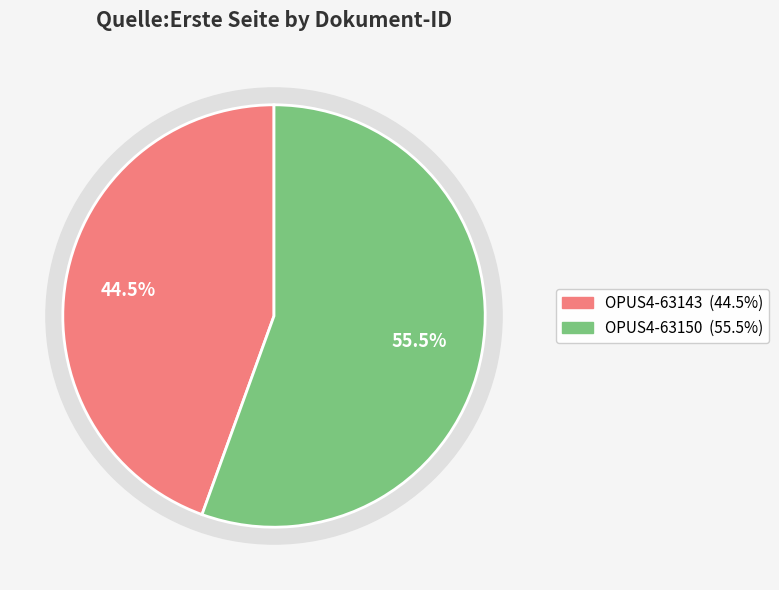

To the nearest percent, what is the difference between the largest and smallest slice percentages?

11%